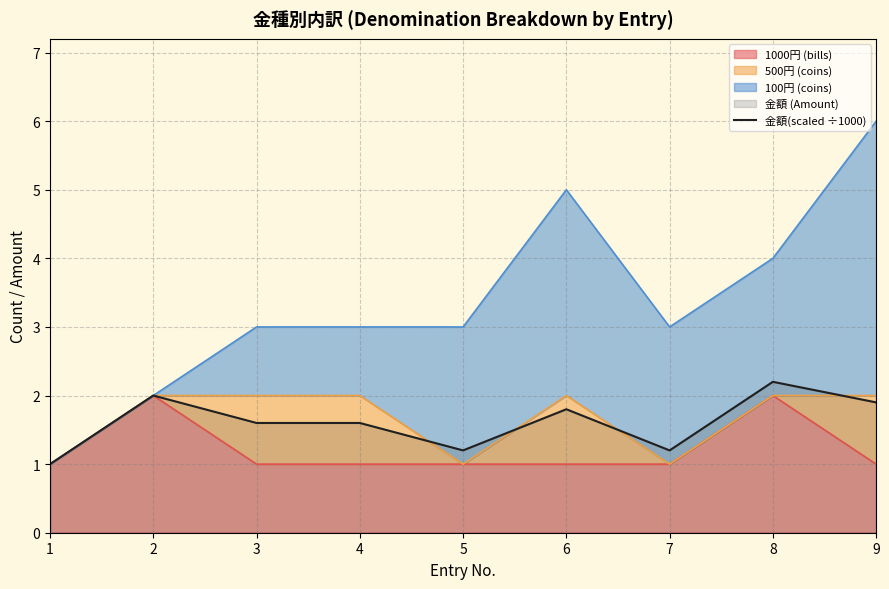

Reading left to right, extract all data points from this chart.

1=1.0	2=2.0	3=1.6	4=1.6	5=1.2	6=1.8	7=1.2	8=2.2	9=1.9